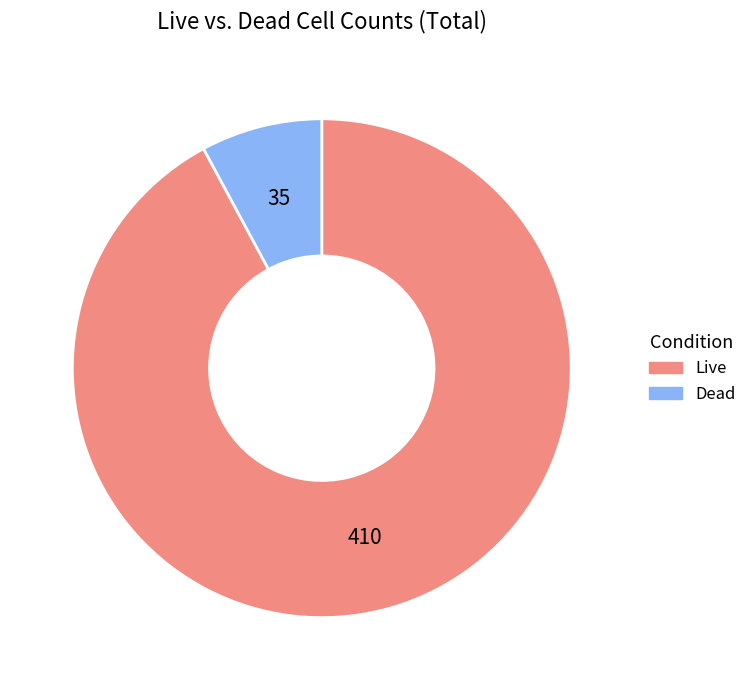

Is it true that Dead is 1% of the pie?

False